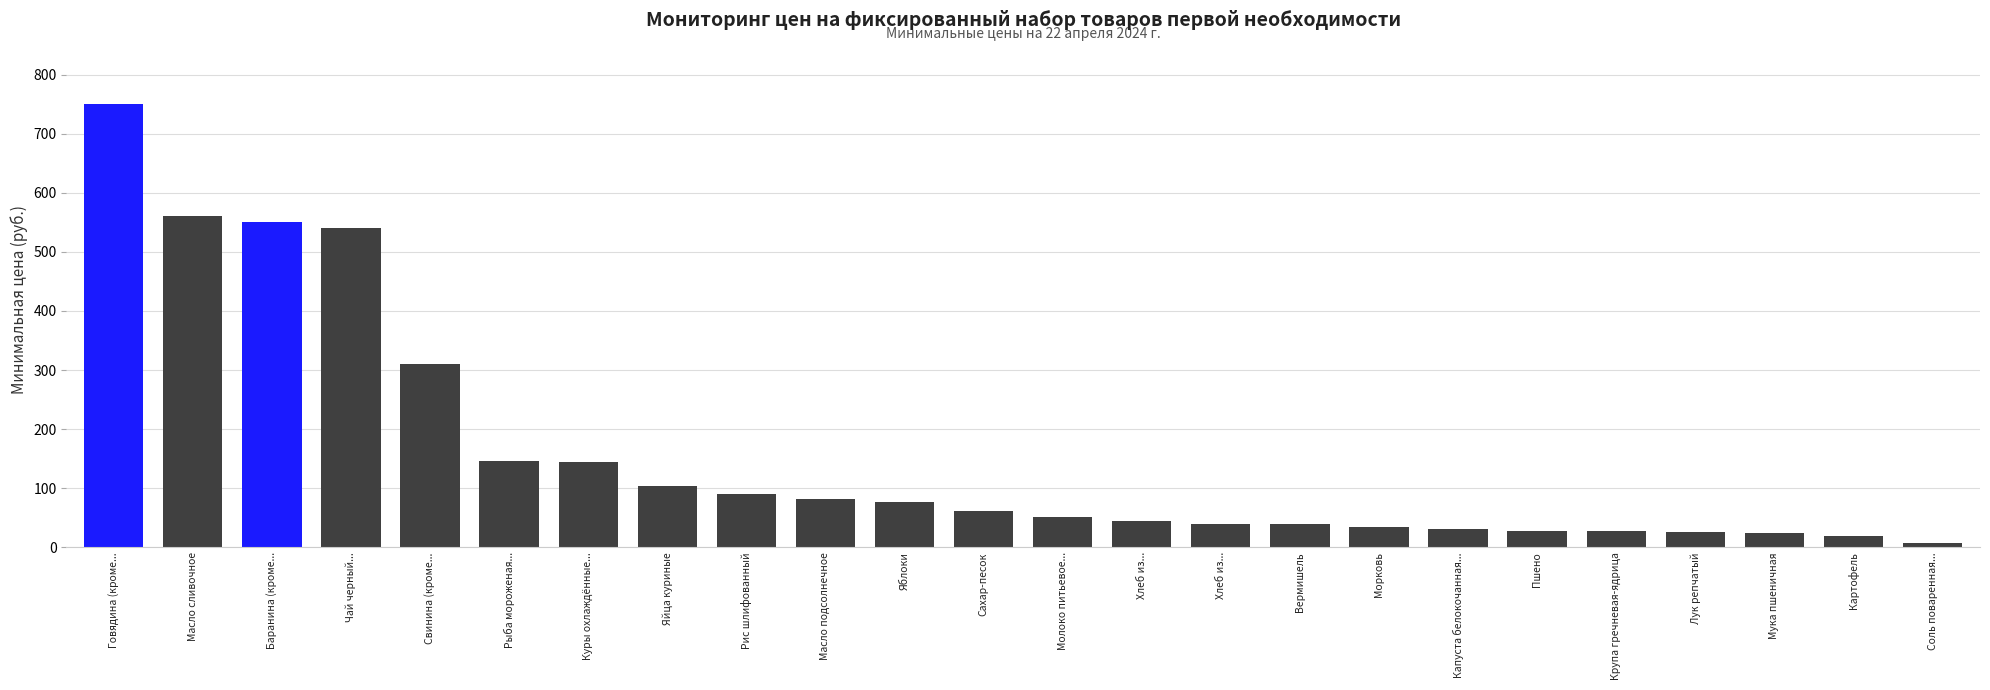

How many distinct data groups are displayed?

1